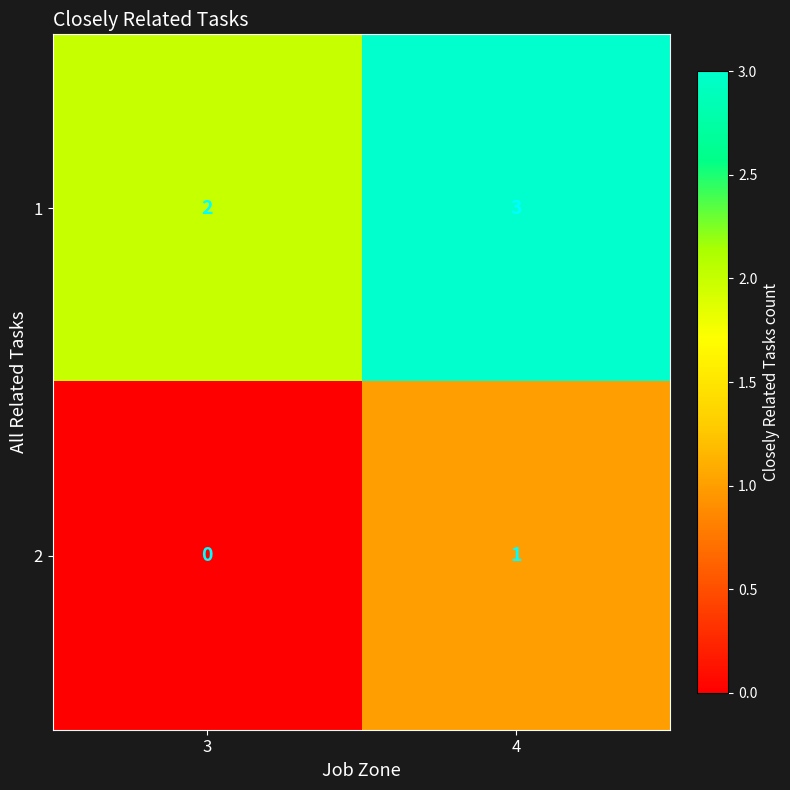

At which category does the chart reach its peak across all series?

4